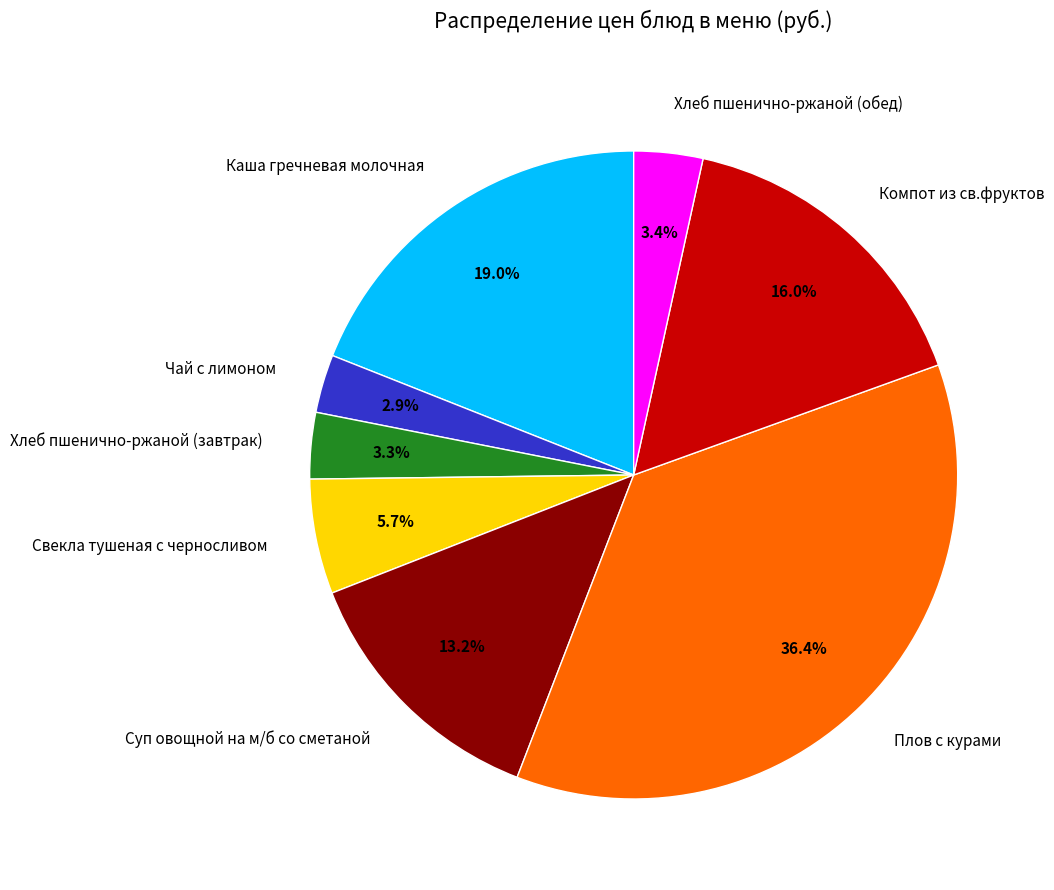

What is the ratio of the value at Каша гречневая молочная to the value at Свекла тушеная с черносливом?

3.3